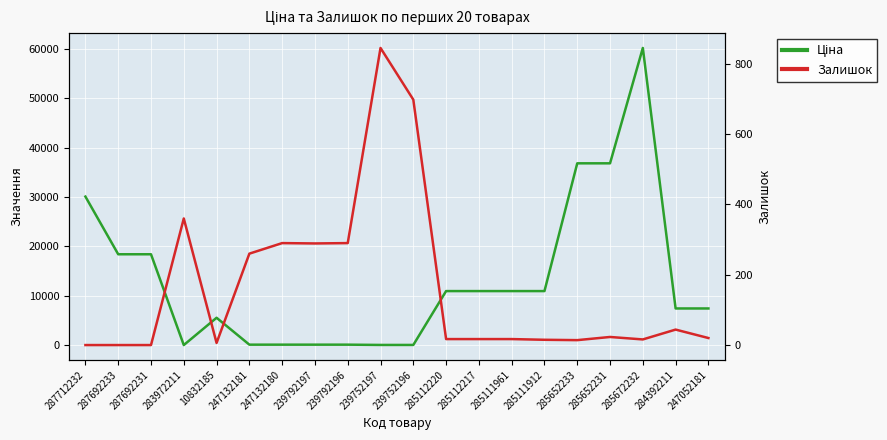

What is the value of the Залишок point at the 16th from the left?

14.0